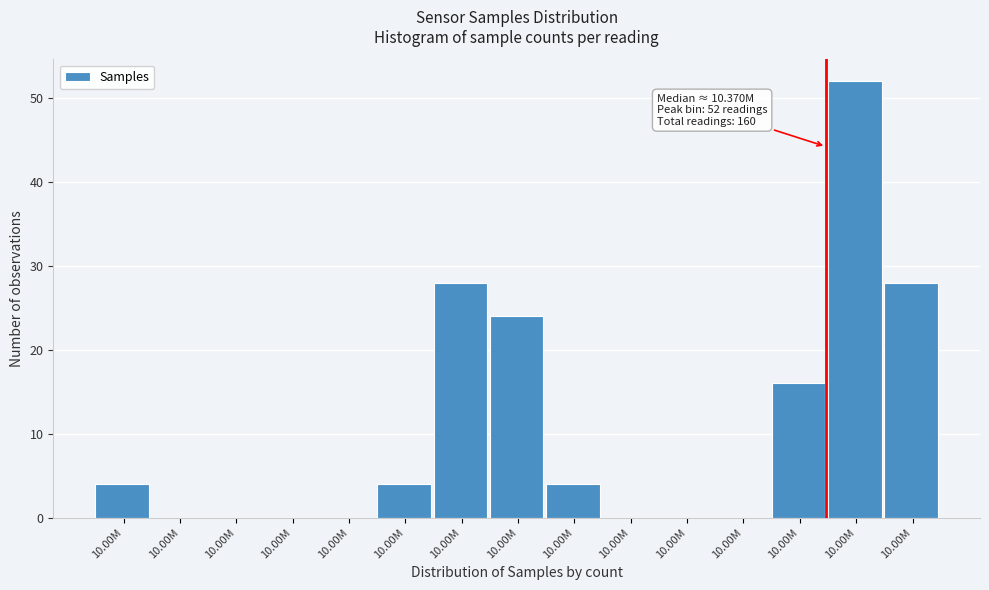

How many data points does each series have?

15